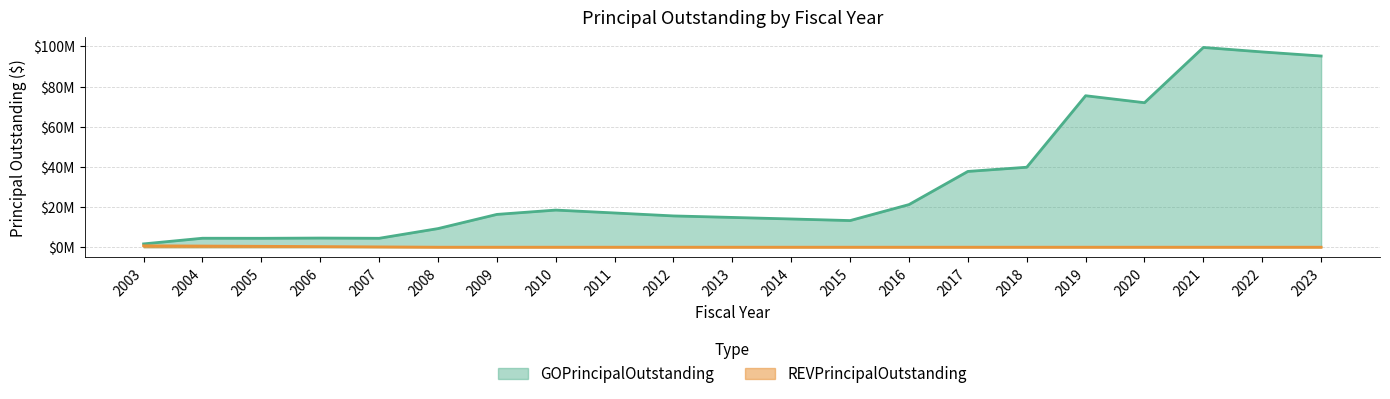

What are all the series names shown in the legend?

GOPrincipalOutstanding, REVPrincipalOutstanding